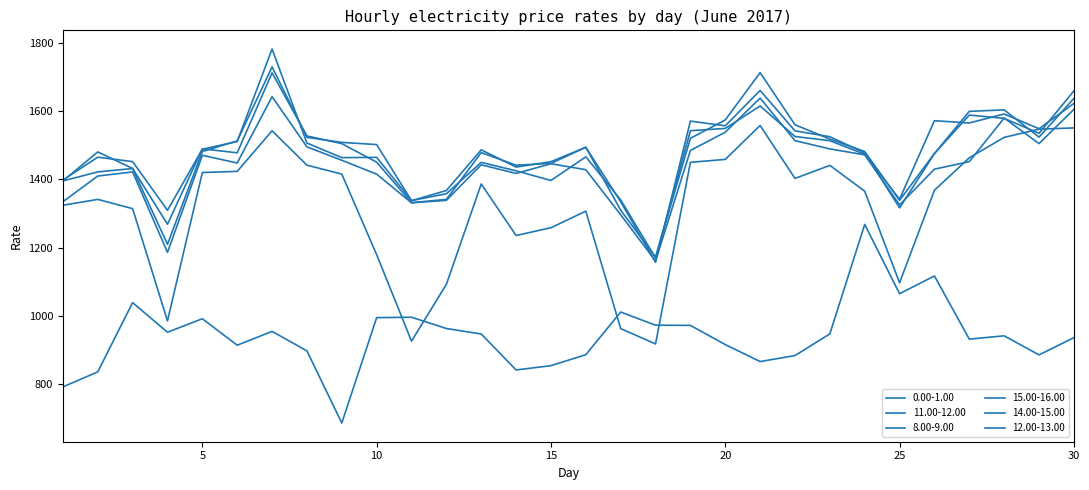

Is this an area chart (filled region under the line)?

No